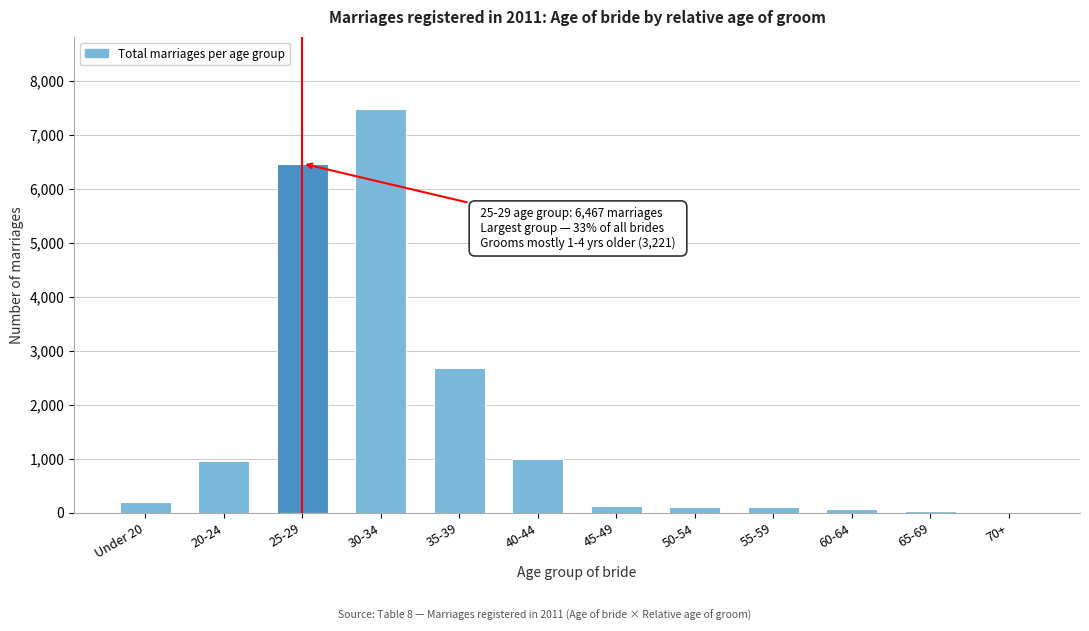

The value at 25-29 is 11120. True or false?

False